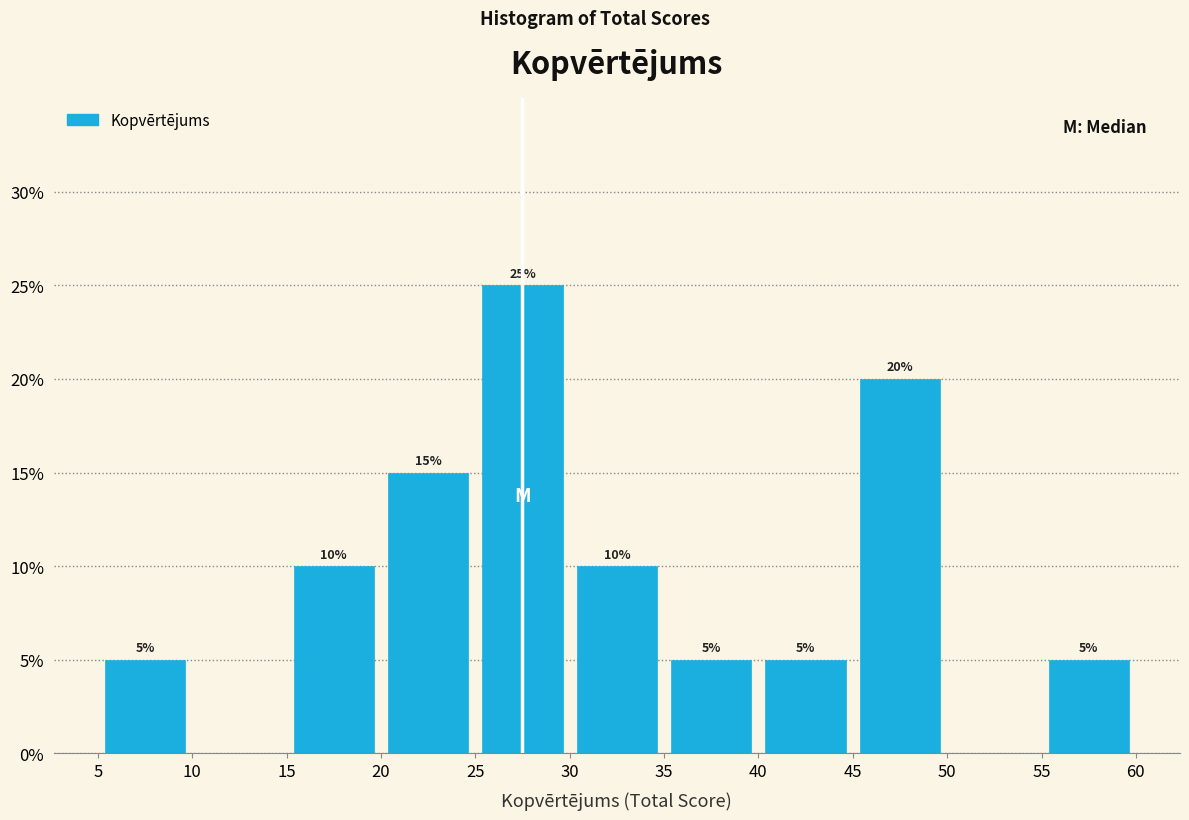

Over which range of the x-axis is the bar tallest?

25 to 30